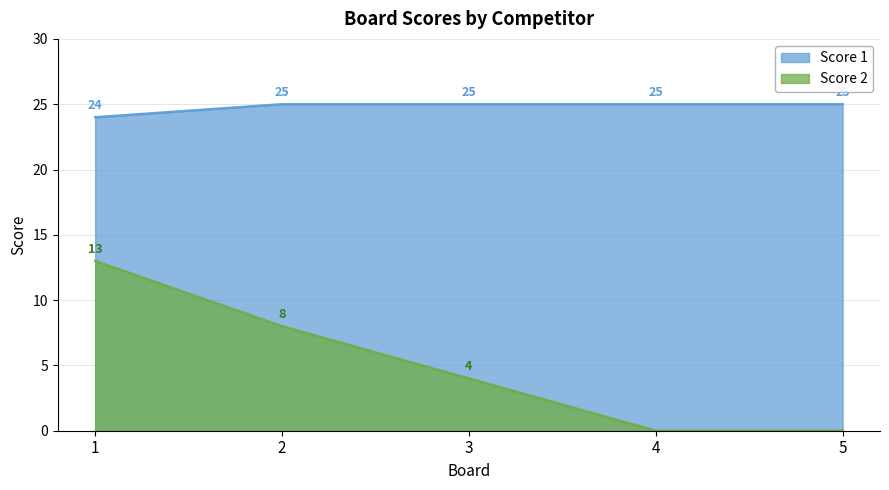

Rank the series by their maximum value, from highest to lowest.

Score 1, Score 2